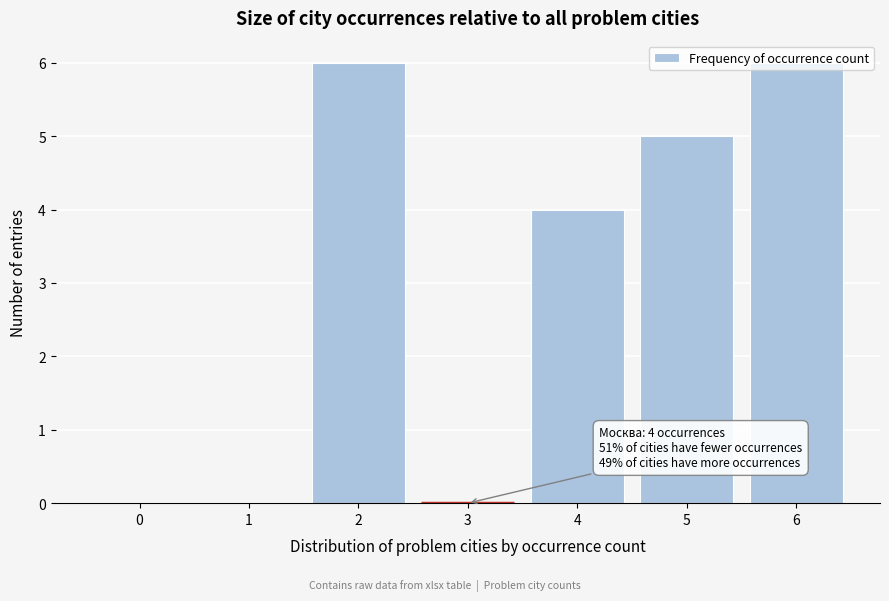

What is the sum of all values?

21